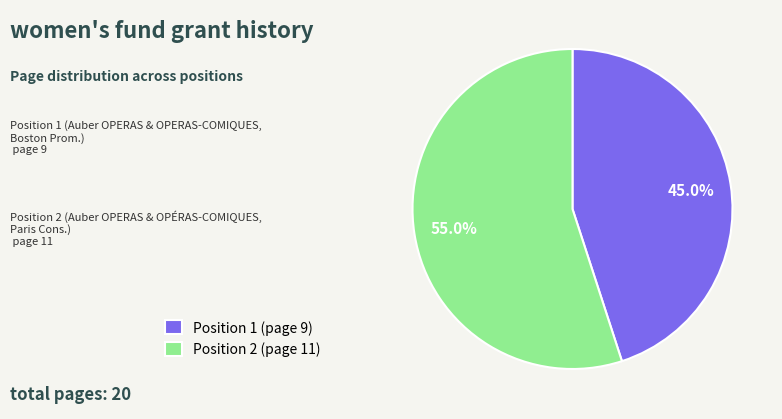

To the nearest percent, what portion does Position 2 (page 11) represent?

55%